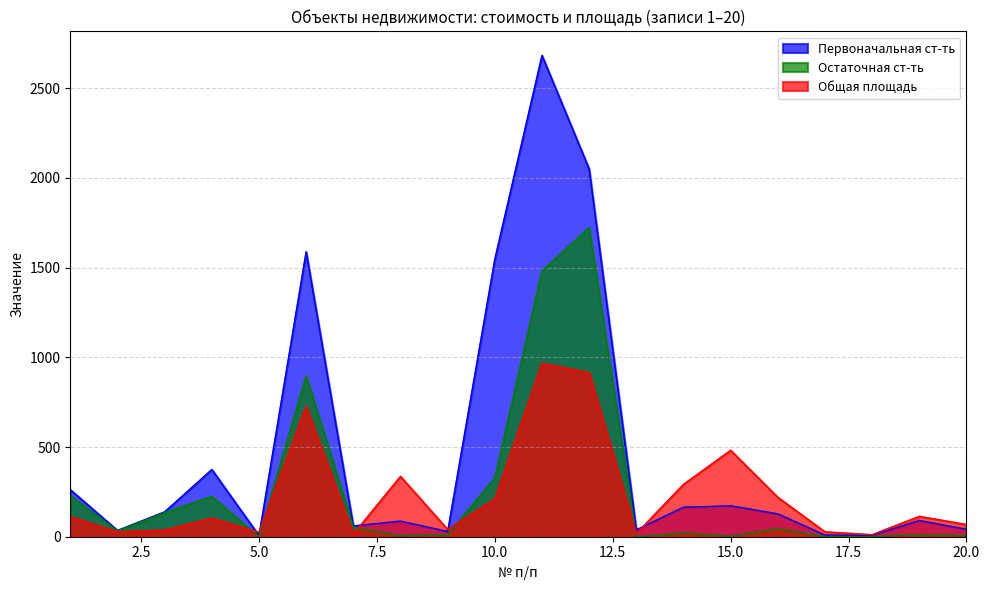

What is the value of the Первоначальная ст-ть point at the 15th from the left?

172.2